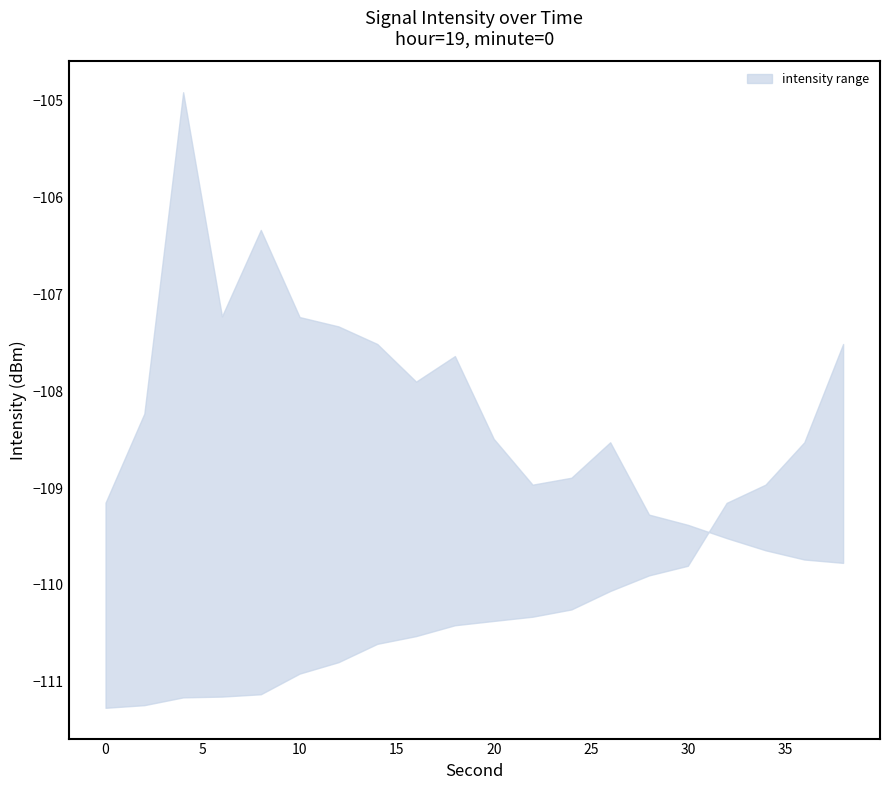

What is the value of the upper point at the 3rd from the left?

-104.9